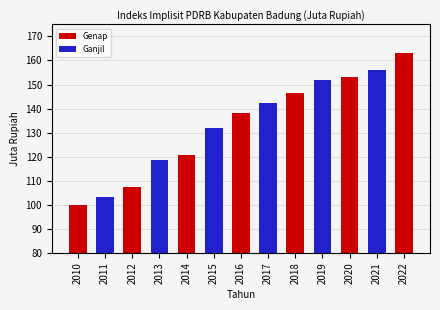

The value at 2016 is 138.2. True or false?

True